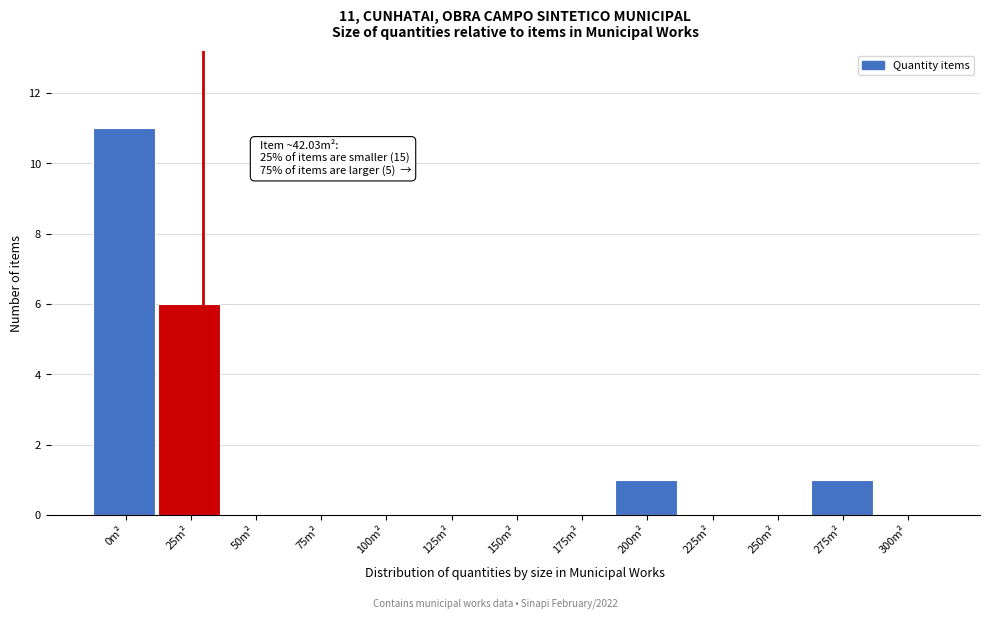

Reading left to right, transcribe all the data shown in this chart.

0m²=11	25m²=6	50m²=0	75m²=0	100m²=0	125m²=0	150m²=0	175m²=0	200m²=1	225m²=0	250m²=0	275m²=1	300m²=0